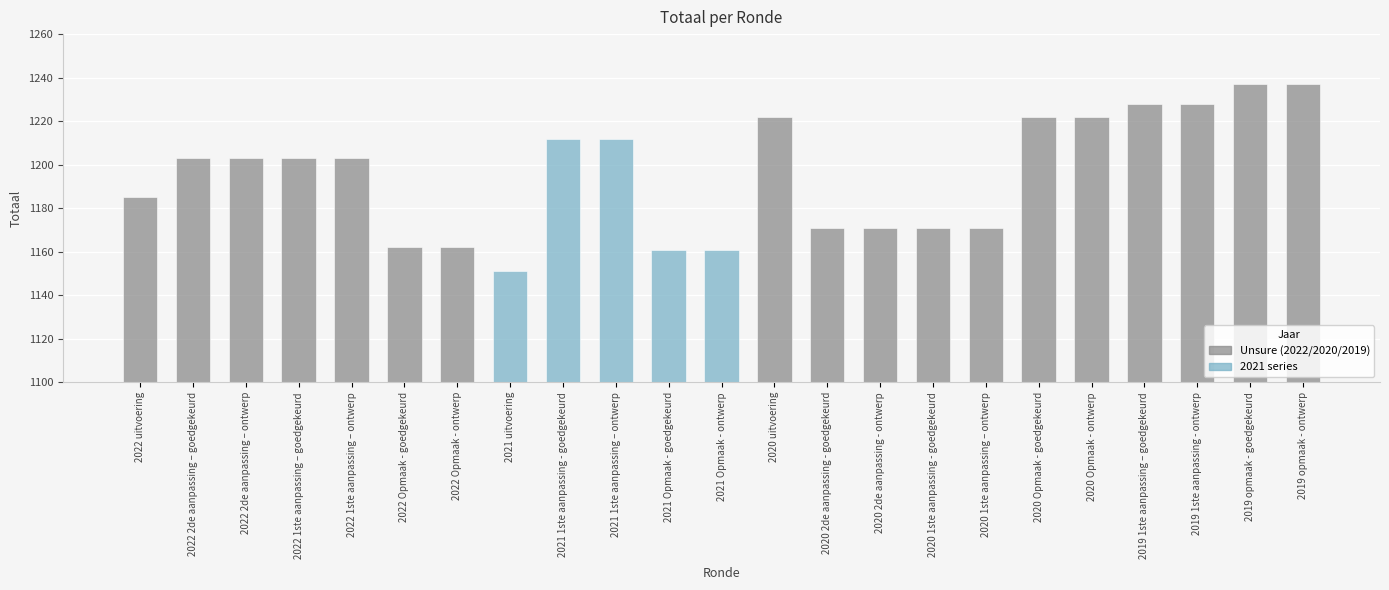

Approximately how many times larger is the value at 2021 1ste aanpassing – ontwerp compared to 2021 uitvoering?

1.1